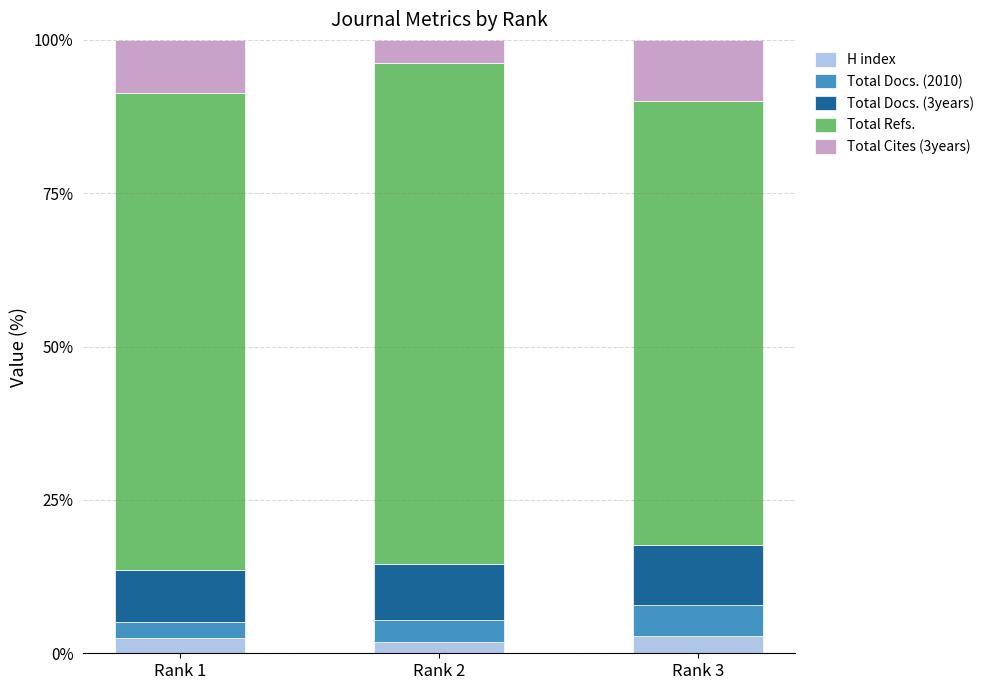

What is the maximum value for H index?

2.8